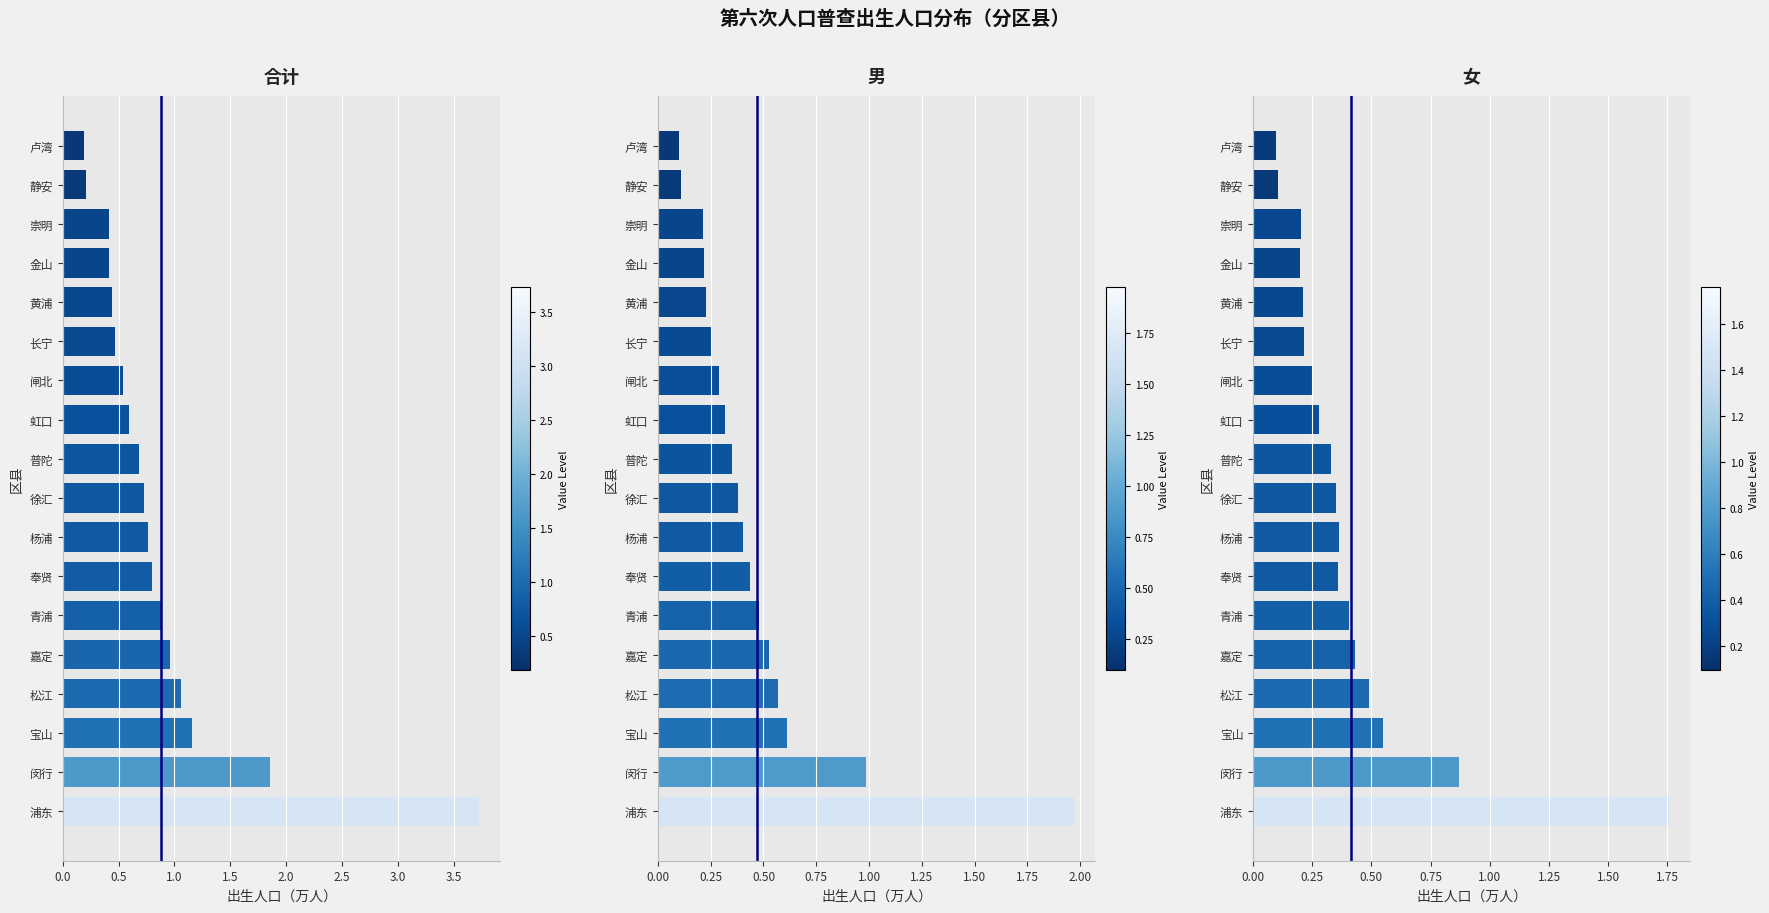

Are the bars horizontal?

Yes